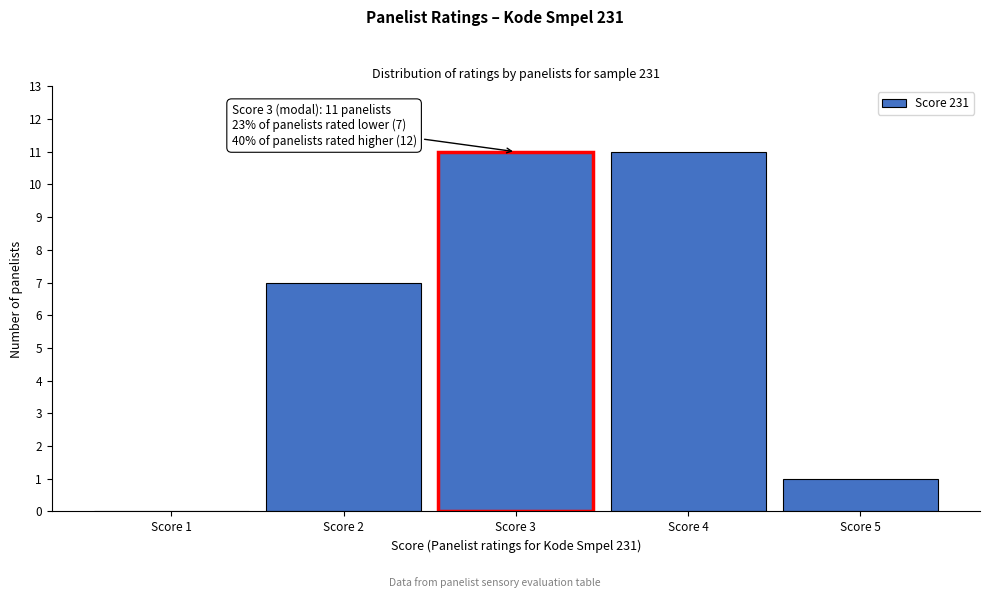

Reading right to left, transcribe all the data shown in this chart.

Score 5=1	Score 4=11	Score 3=11	Score 2=7	Score 1=0